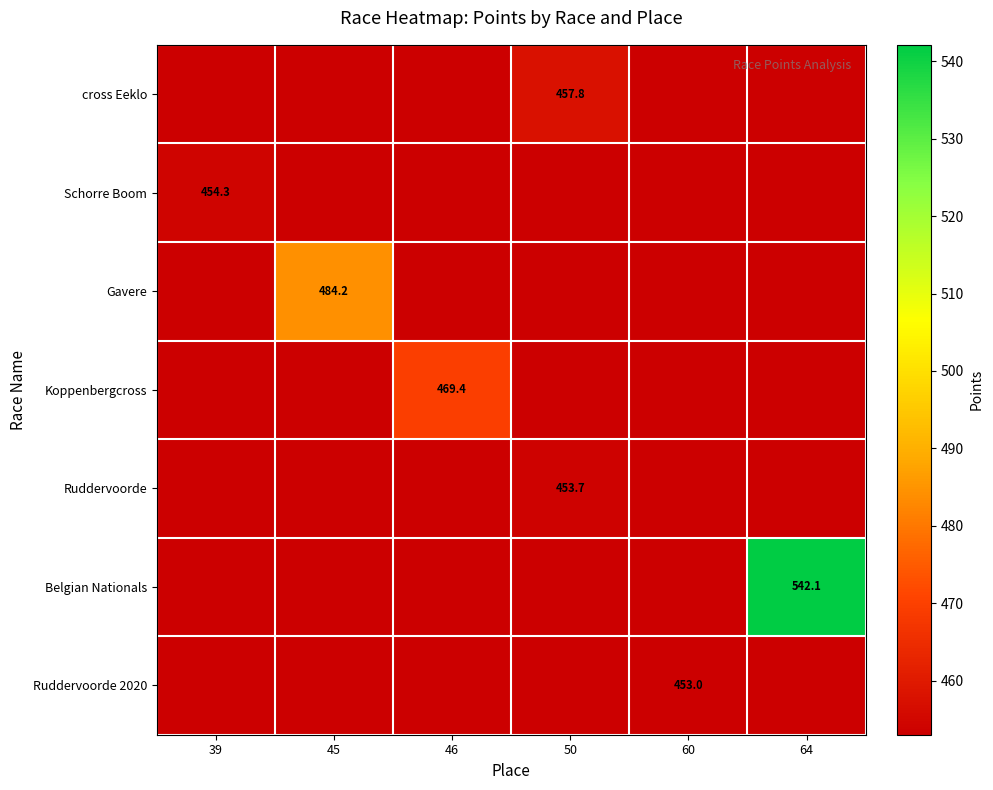

Rank the categories by Ruddervoorde 2020 value from lowest to highest.

39, 45, 46, 50, 64, 60